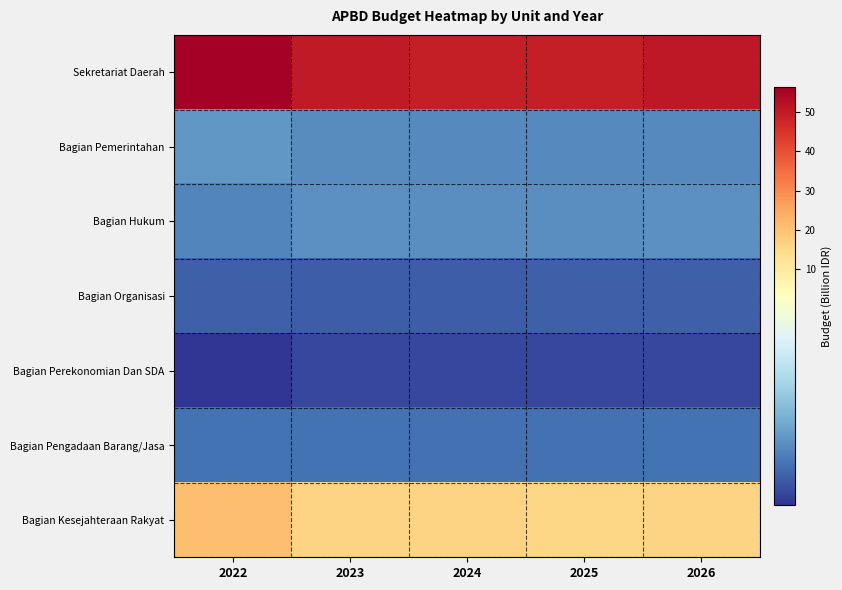

Rank the series at 2022 from lowest to highest value.

Bagian Perekonomian Dan SDA, Bagian Organisasi, Bagian Pengadaan Barang/Jasa, Bagian Hukum, Bagian Pemerintahan, Bagian Kesejahteraan Rakyat, Sekretariat Daerah